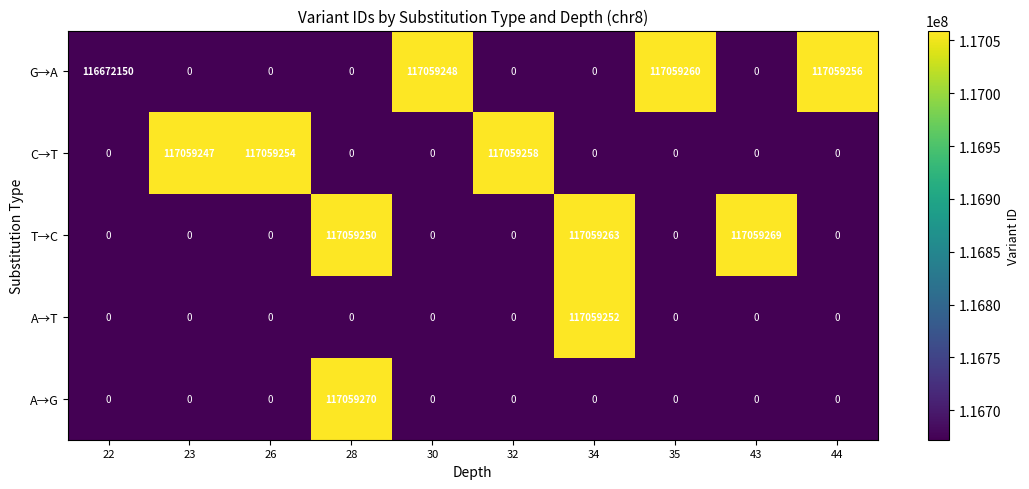

What is the difference between the maximum and minimum values in the A→T series?

117059252